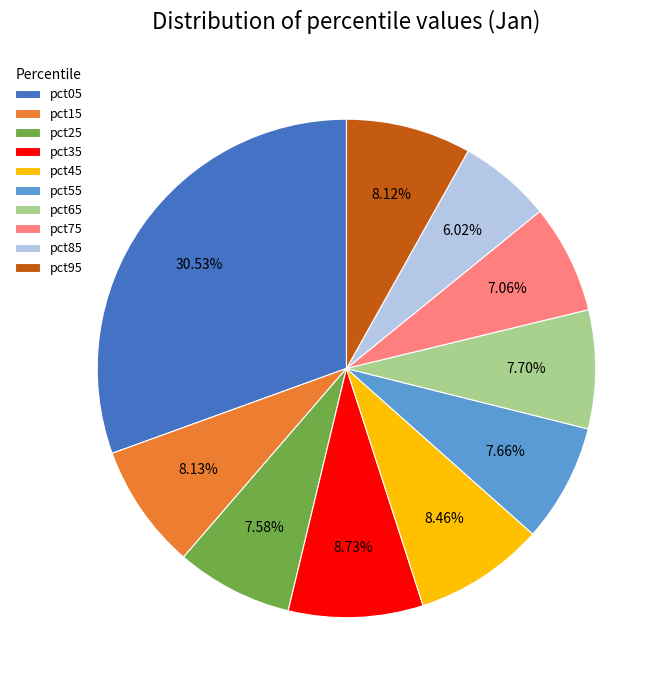

Combined, what portion of the pie is pct95 and pct25?

15.7%